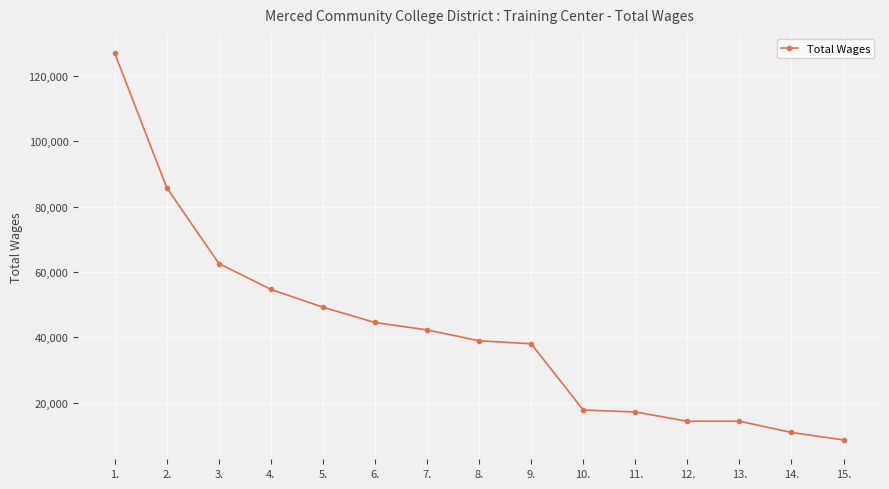

What is the label of the 8th point from the right?

8.